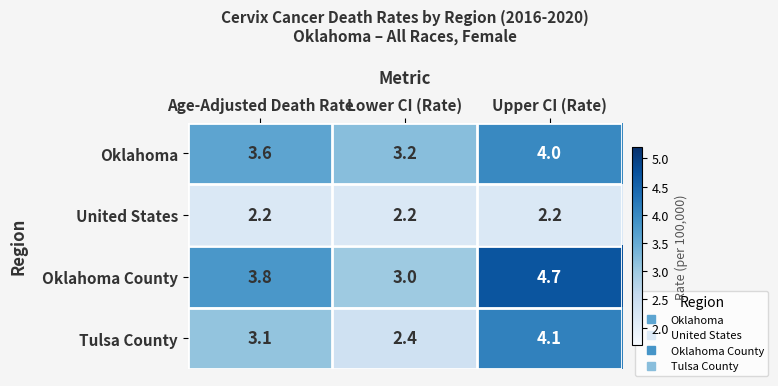

At how many categories does at least one series exceed 3?

3